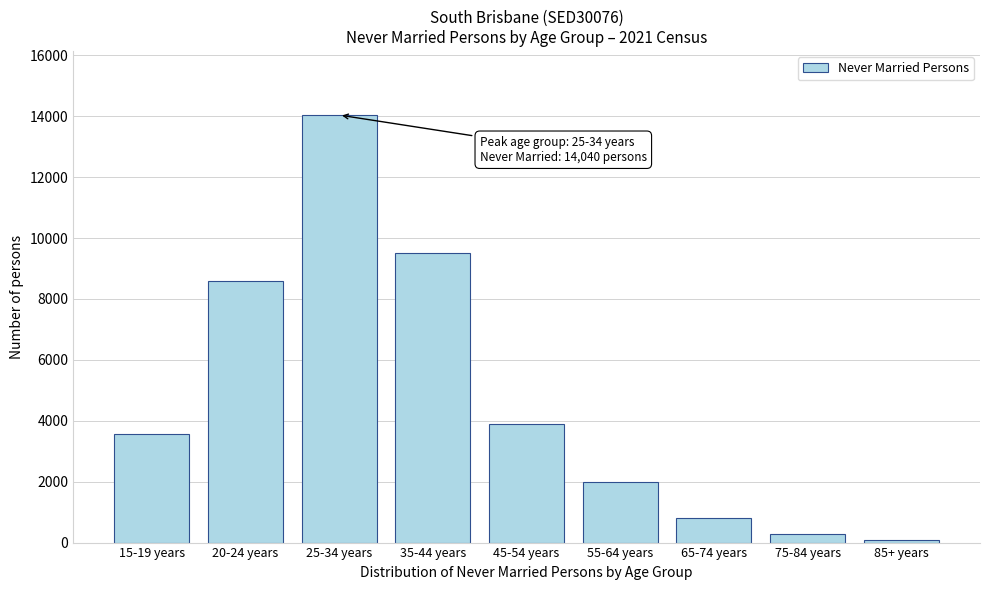

Reading left to right, extract all data points from this chart.

3569	8591	14040	9523	3886	1985	820	284	81